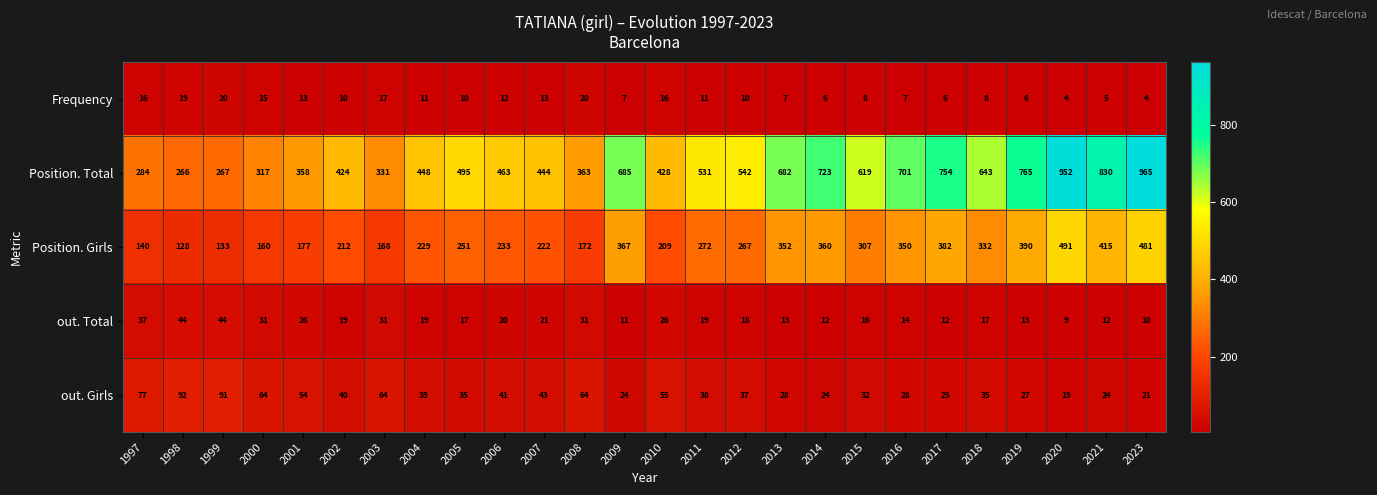

At which label does out. Total reach its minimum?

2020